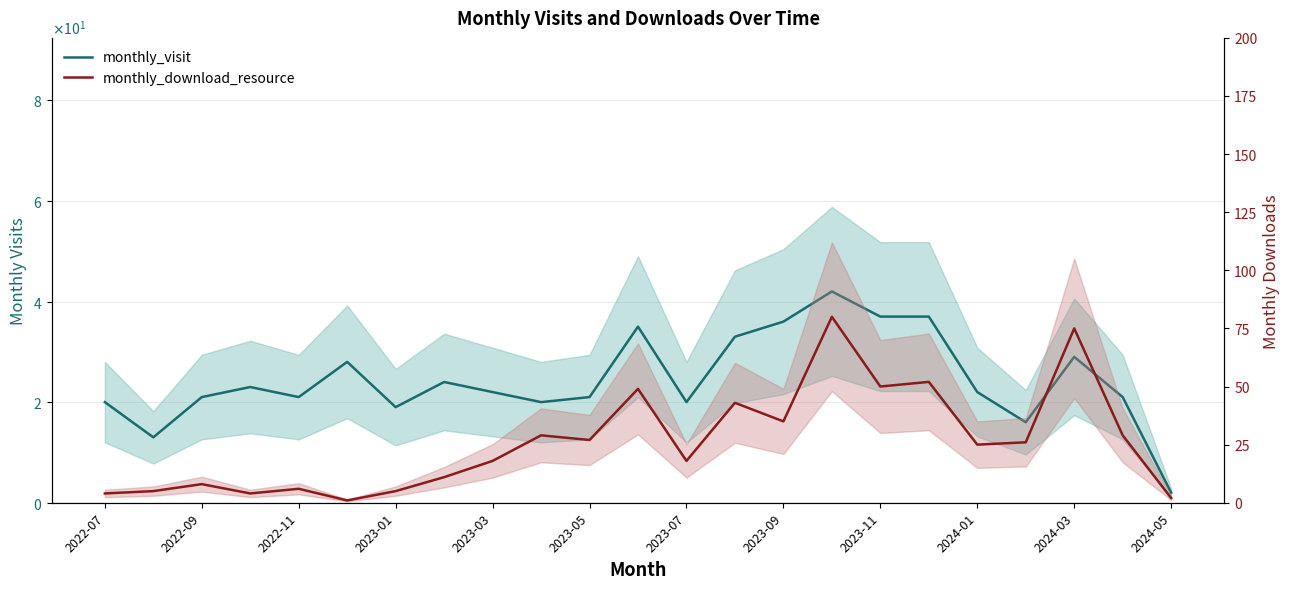

True or false: monthly_download_resource has a value of 35 at 2023-09.

True